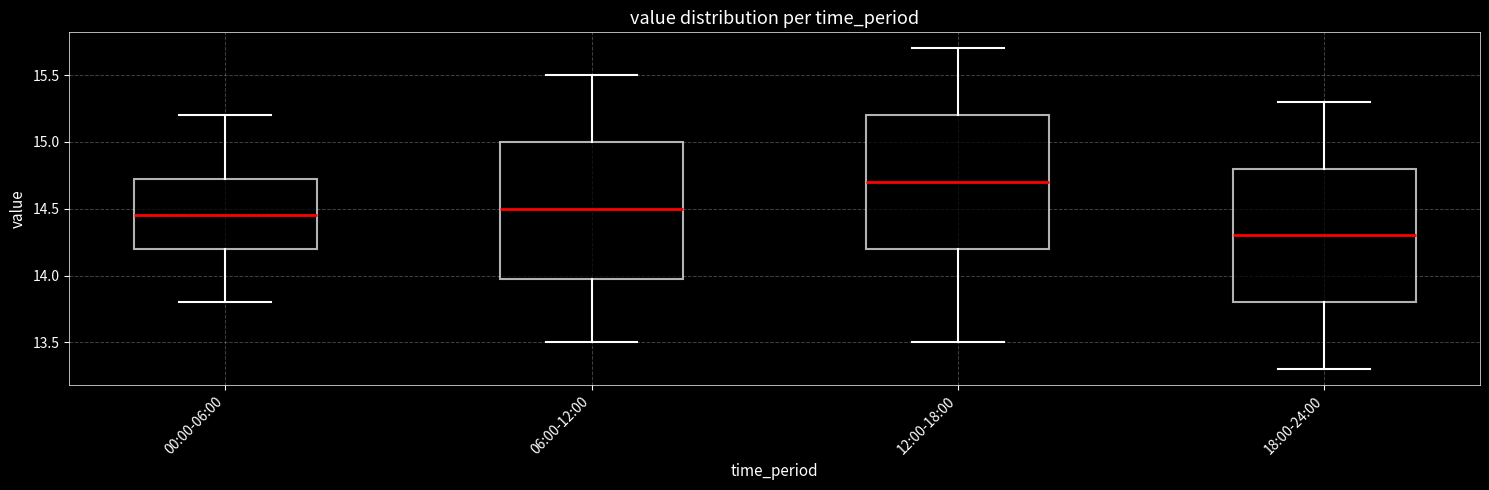

Where does the median line of the box for 06:00-12:00 sit on the y-axis? The values are not printed on the chart, so give them approximately, as read against the axis.

14.50